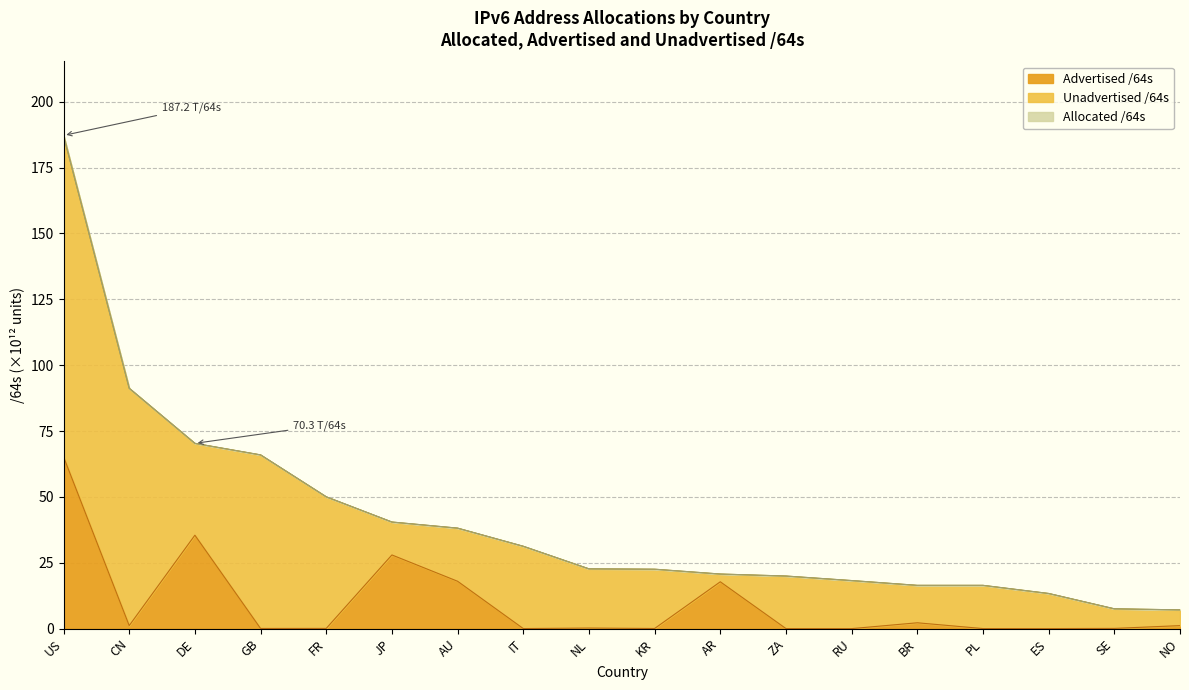

What is the label of the 12th point from the right?

AU